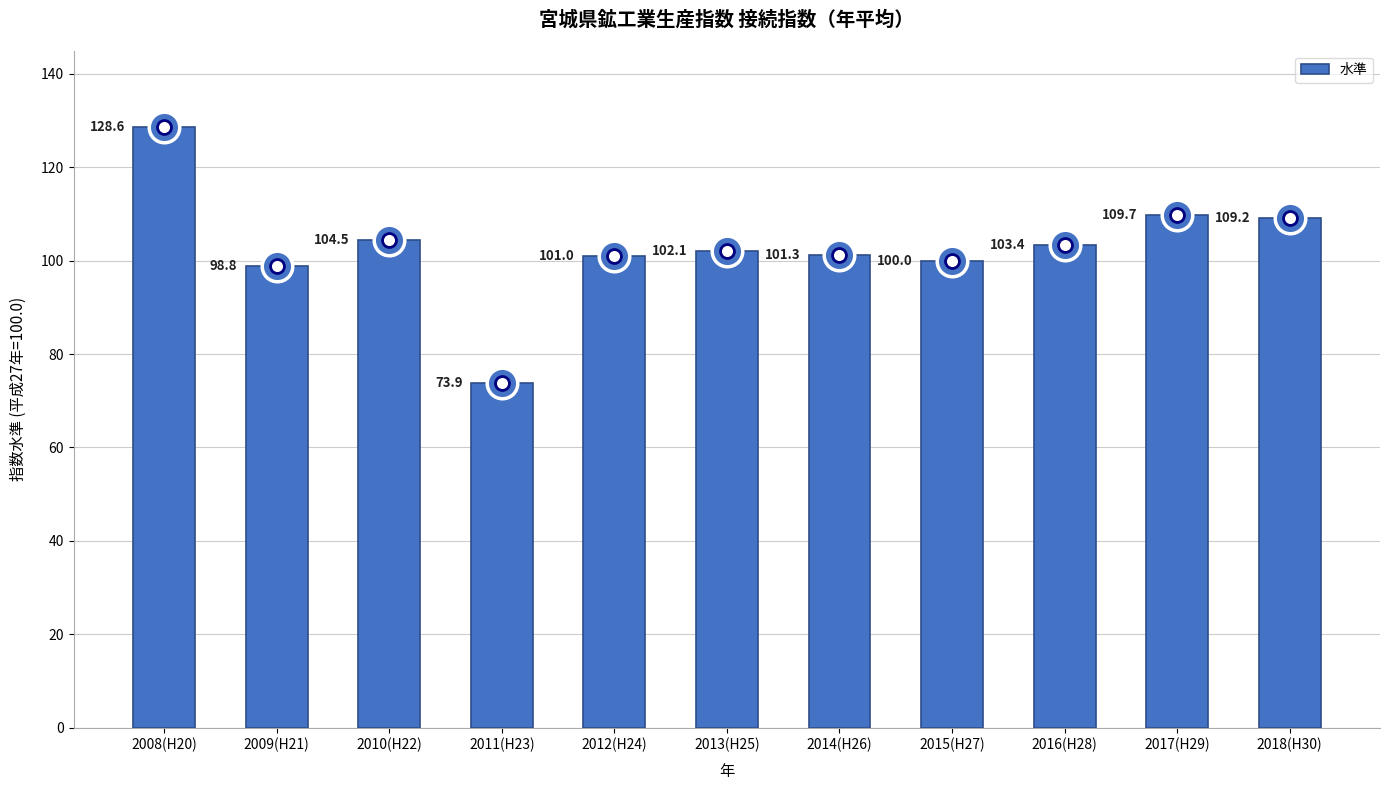

What is the sum of the values at 2008(H20) and 2016(H28)?

232.0